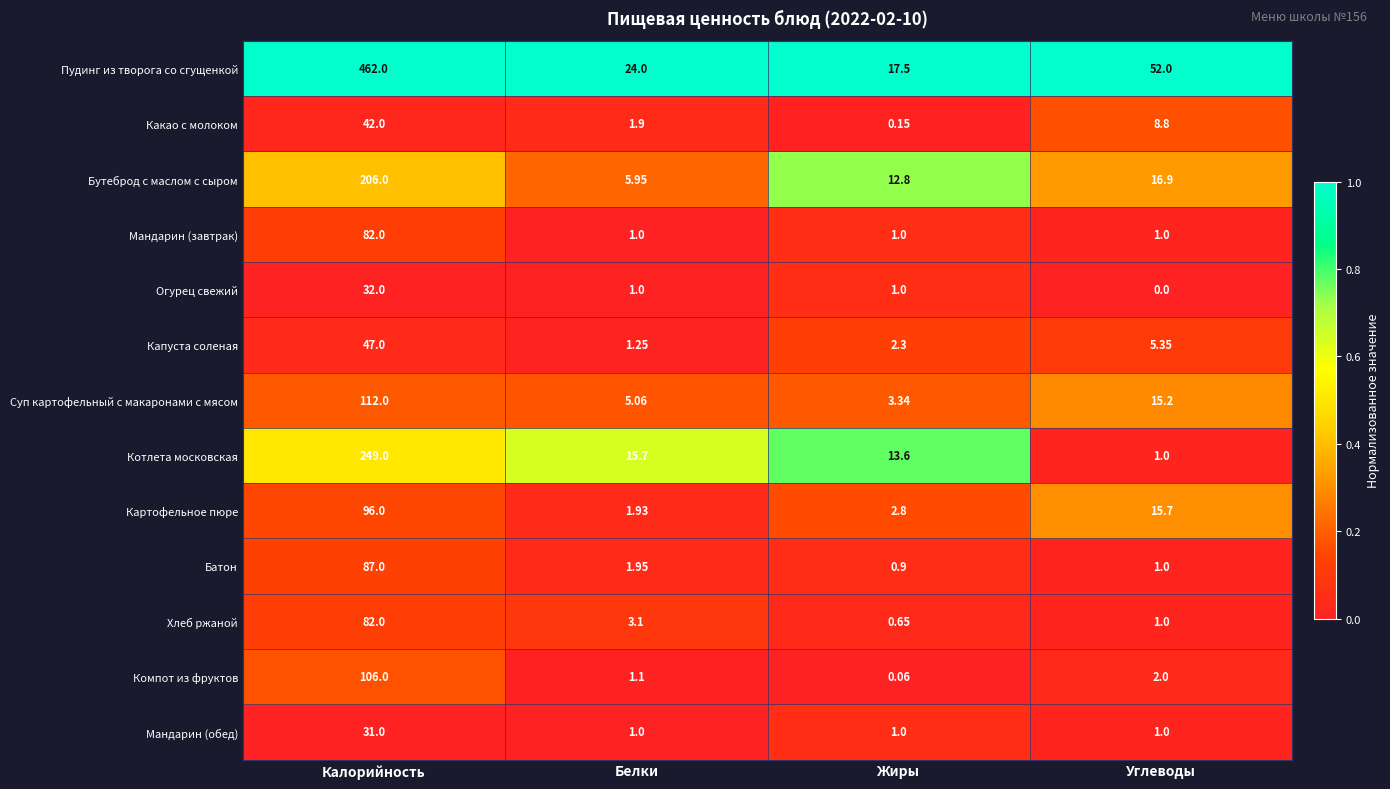

Rank the categories by Бутеброд с маслом с сыром value from lowest to highest.

Белки, Жиры, Углеводы, Калорийность